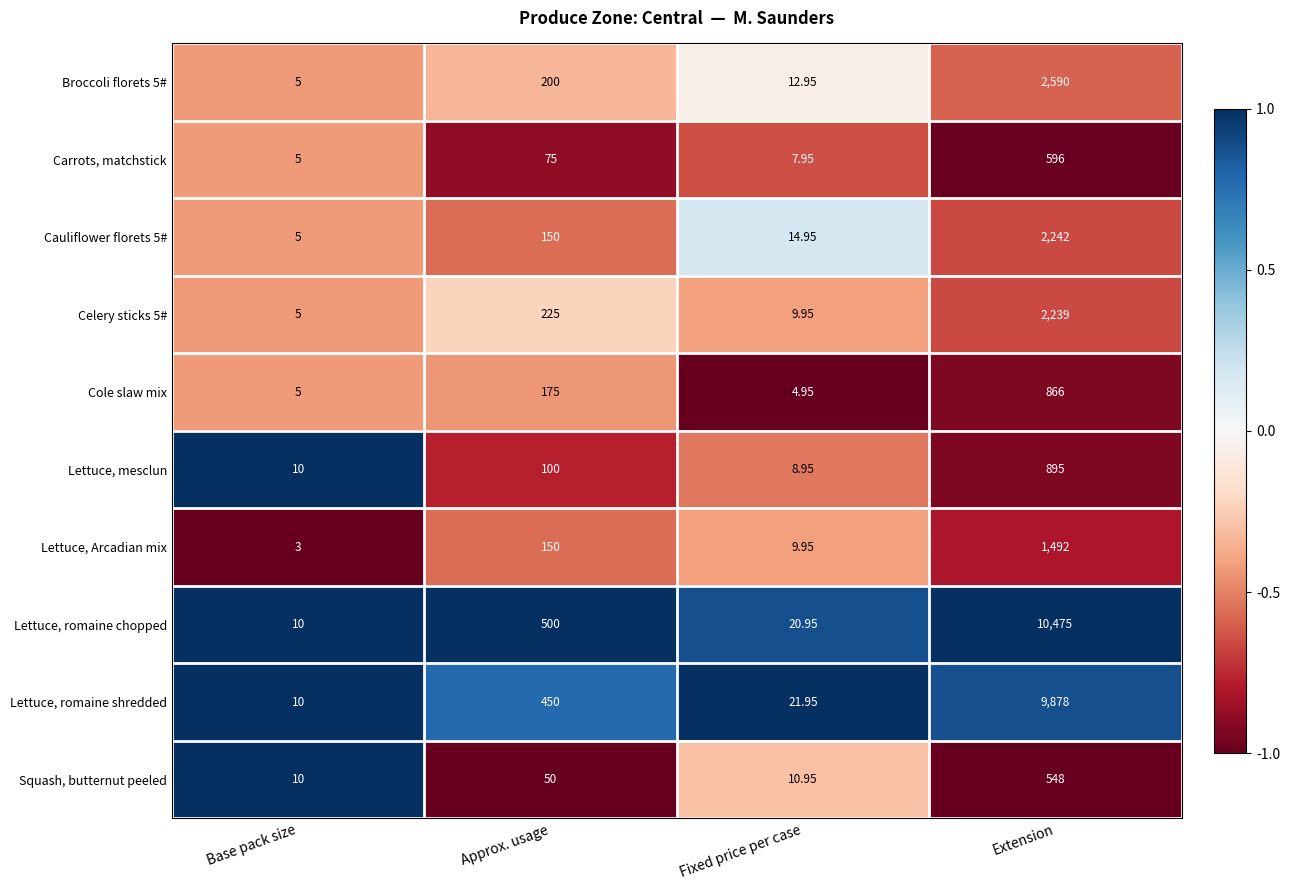

Which series has the largest total across all categories?

Lettuce, romaine chopped